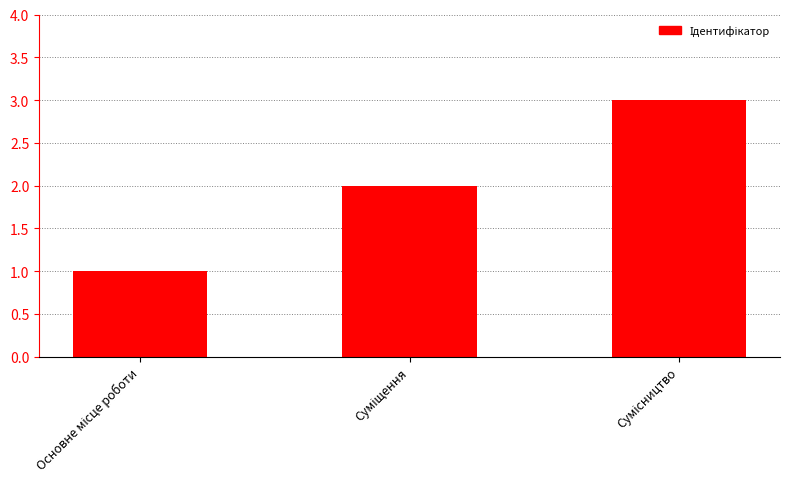

What is the sum of all values?

6